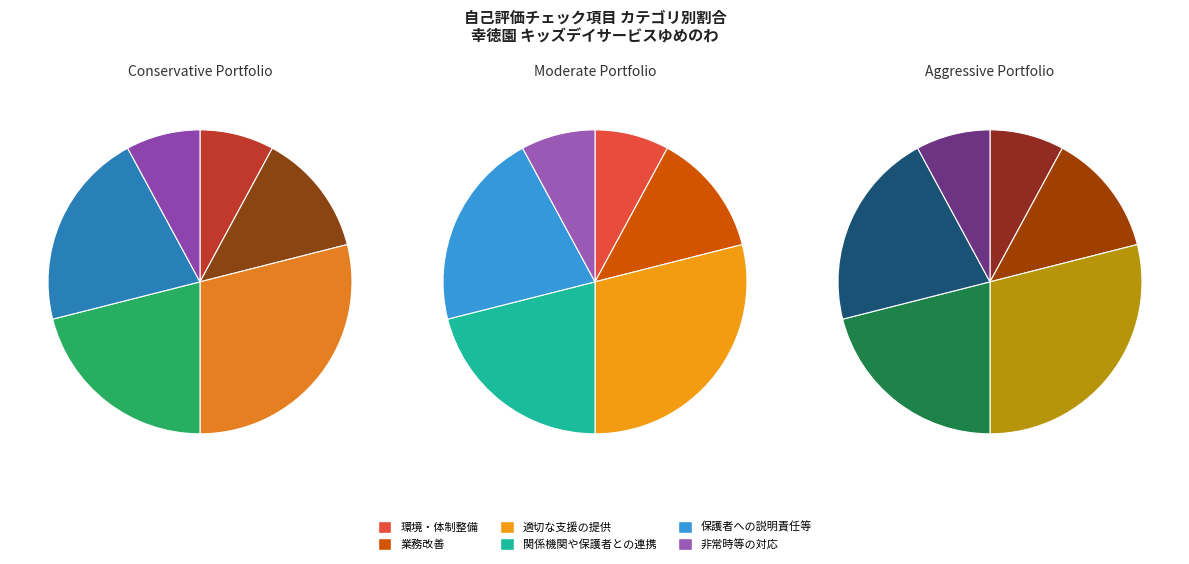

Which has a higher value, 環境・体制整備 or 関係機関や保護者との連携?

関係機関や保護者との連携